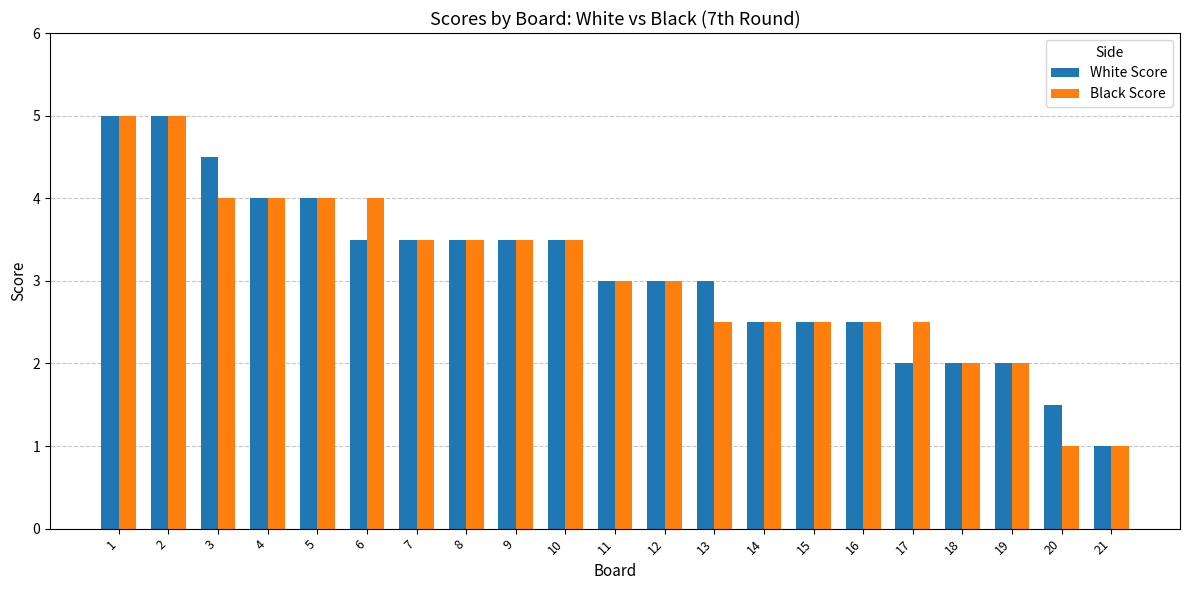

Reading left to right, list all the values displayed in this chart.

White Score: 1=5.0	2=5.0	3=4.5	4=4.0	5=4.0	6=3.5	7=3.5	8=3.5	9=3.5	10=3.5	11=3.0	12=3.0	13=3.0	14=2.5	15=2.5	16=2.5	17=2.0	18=2.0	19=2.0	20=1.5	21=1.0
Black Score: 1=5.0	2=5.0	3=4.0	4=4.0	5=4.0	6=4.0	7=3.5	8=3.5	9=3.5	10=3.5	11=3.0	12=3.0	13=2.5	14=2.5	15=2.5	16=2.5	17=2.5	18=2.0	19=2.0	20=1.0	21=1.0